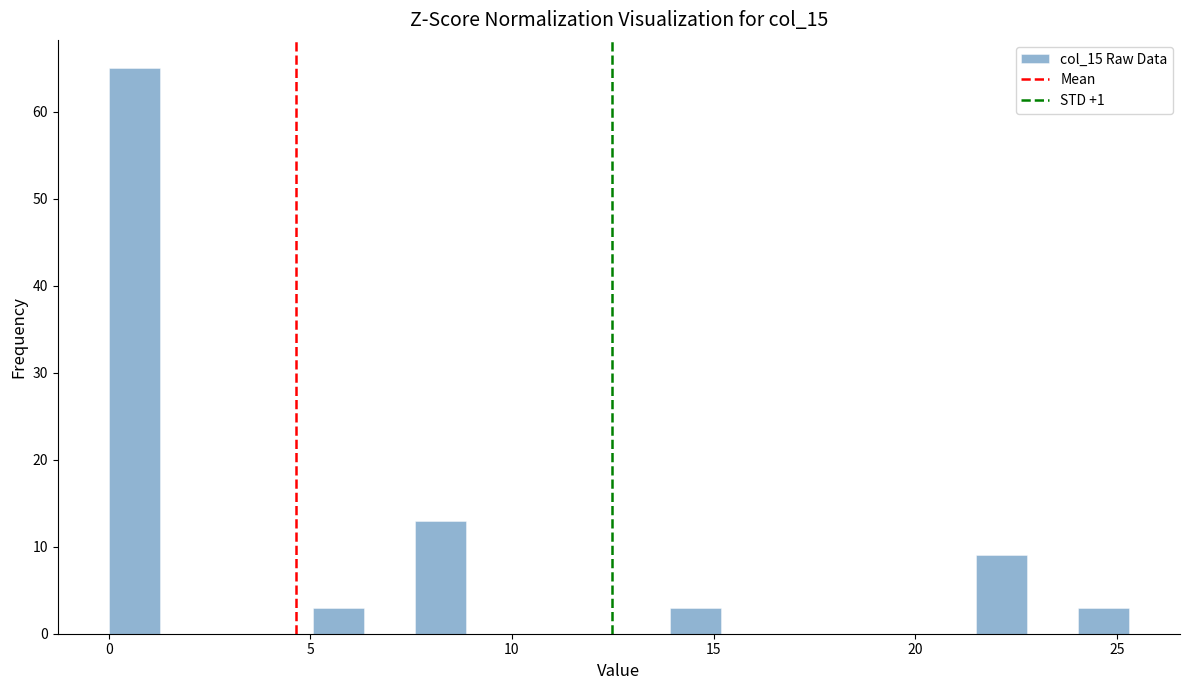

Read against the x-axis, roughly where is the centre of the tallest bar?

0.5